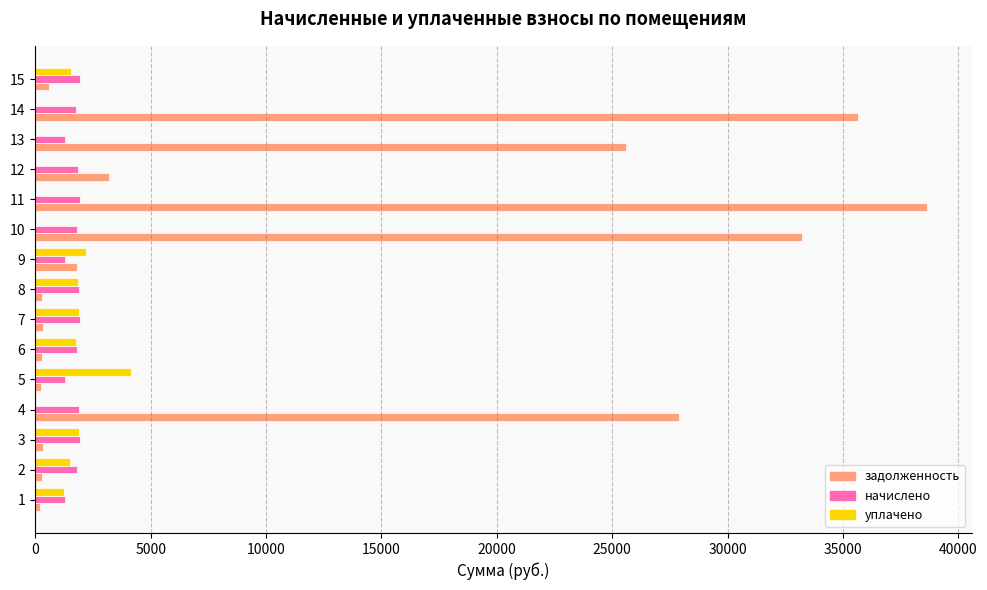

What is the greatest value displayed?

38635.0